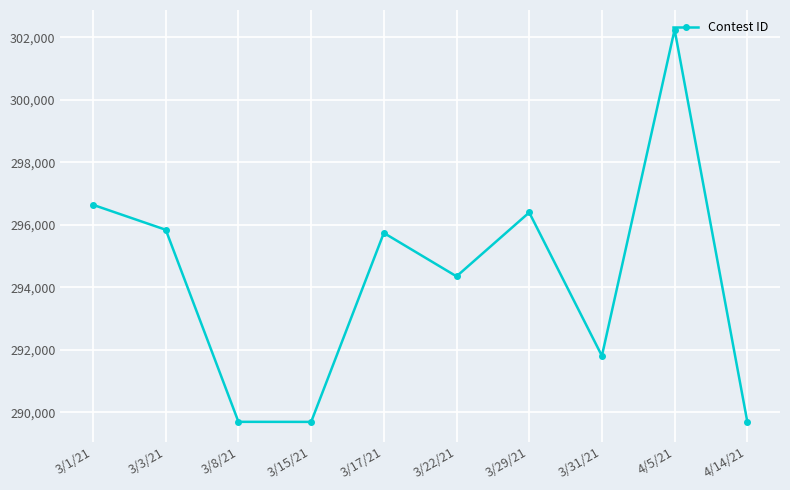

What is the difference between the maximum and second lowest values?

12546